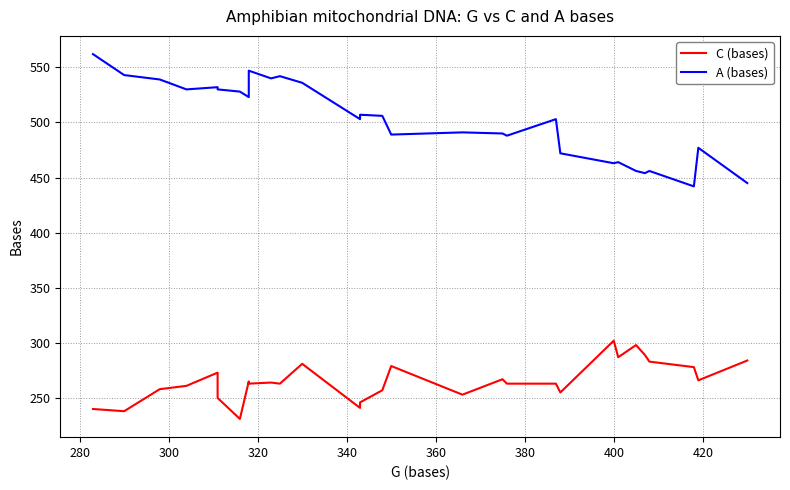

Count the number of categories in the chart.

29